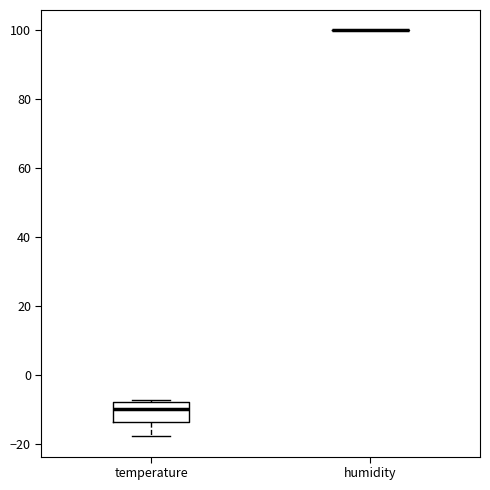

Reading left to right, read every box against the y-axis: the position of its median line, the range the box covers, and the ends of its whiskers. The values are not printed on the chart, so give them approximately, as read against the axis.

temperature: median -10, box -14 to -8, whiskers -18 to -8
humidity: box collapsed to a line at 100, whiskers 100 to 100